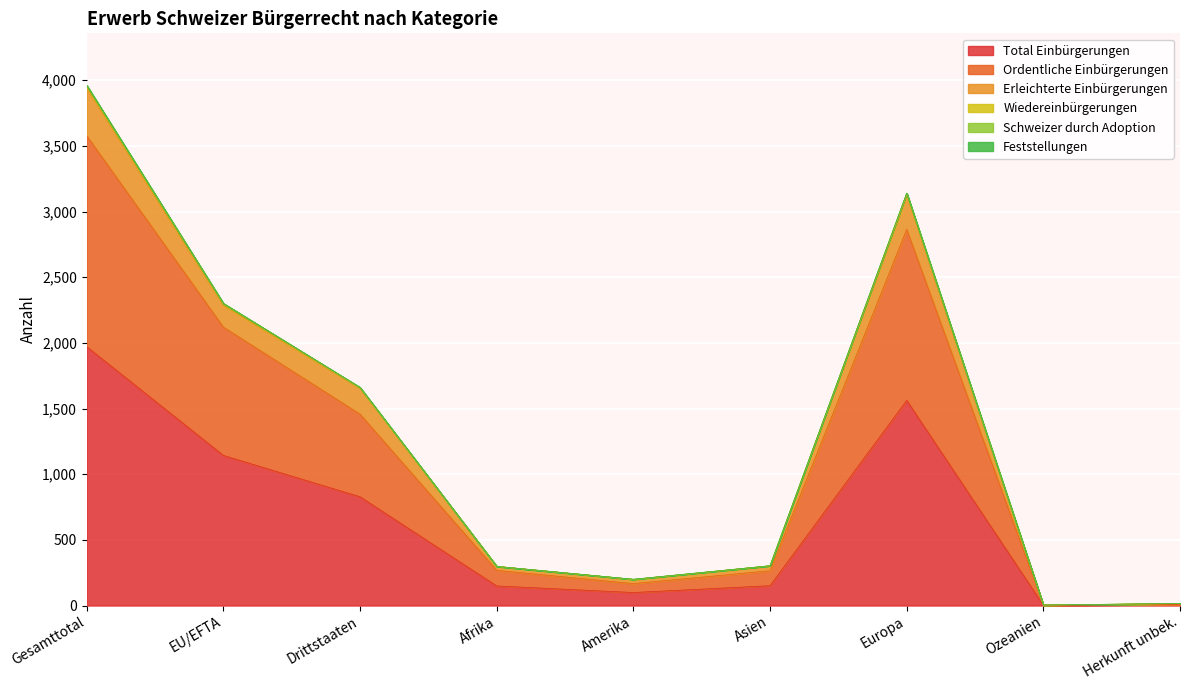

At which label does Ordentliche Einbürgerungen reach its minimum?

Ozeanien